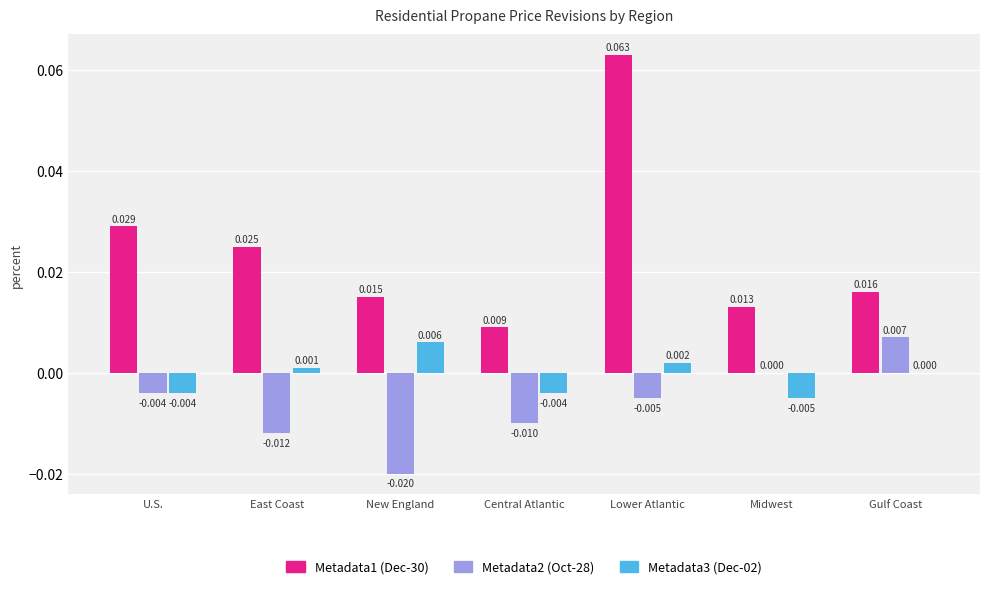

At which category is the sum across all series the highest?

Lower Atlantic